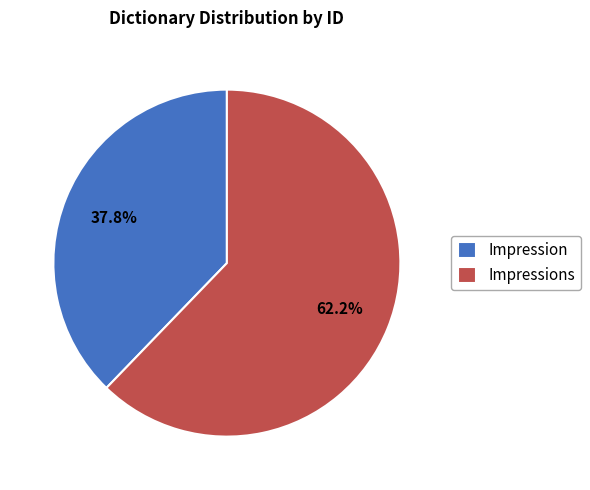

True or false: Impression accounts for 38% of the total.

True